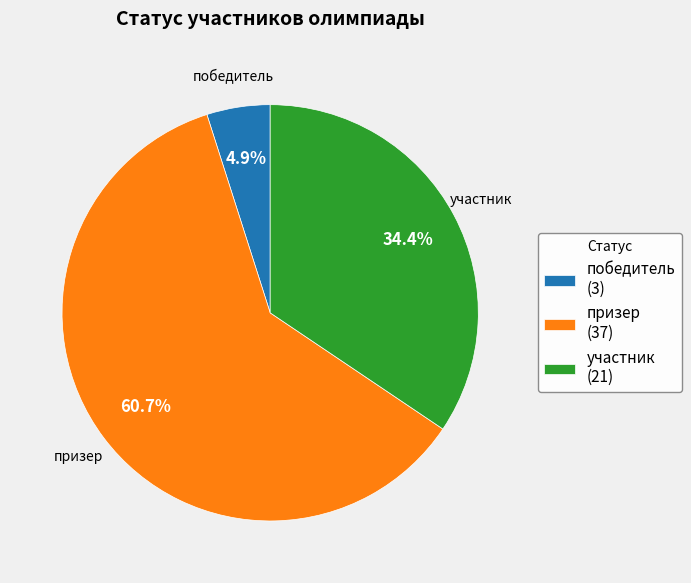

To the nearest percent, what is the difference between the largest and smallest slice percentages?

56%